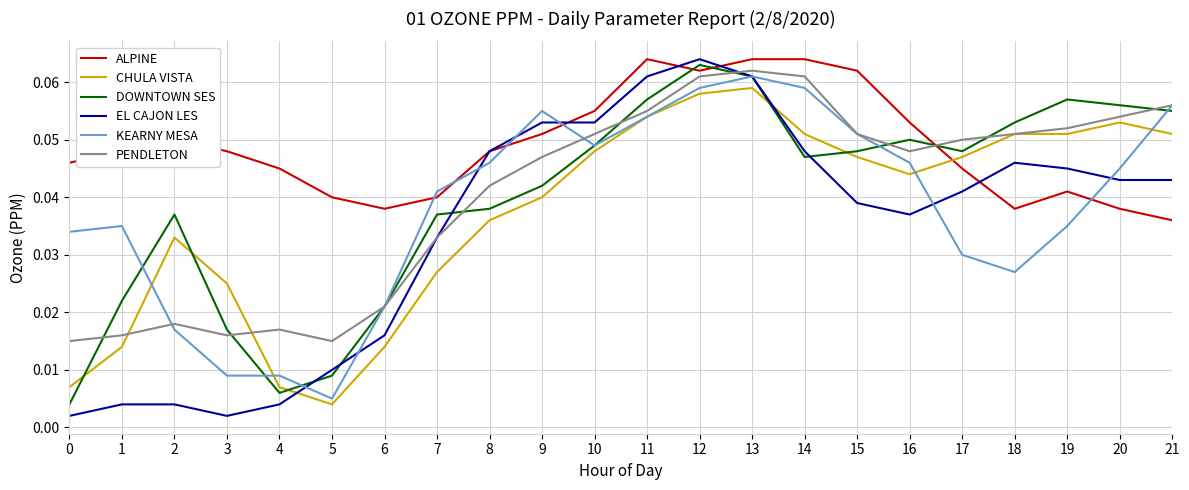

Which series has the widest spread of values?

EL CAJON LES